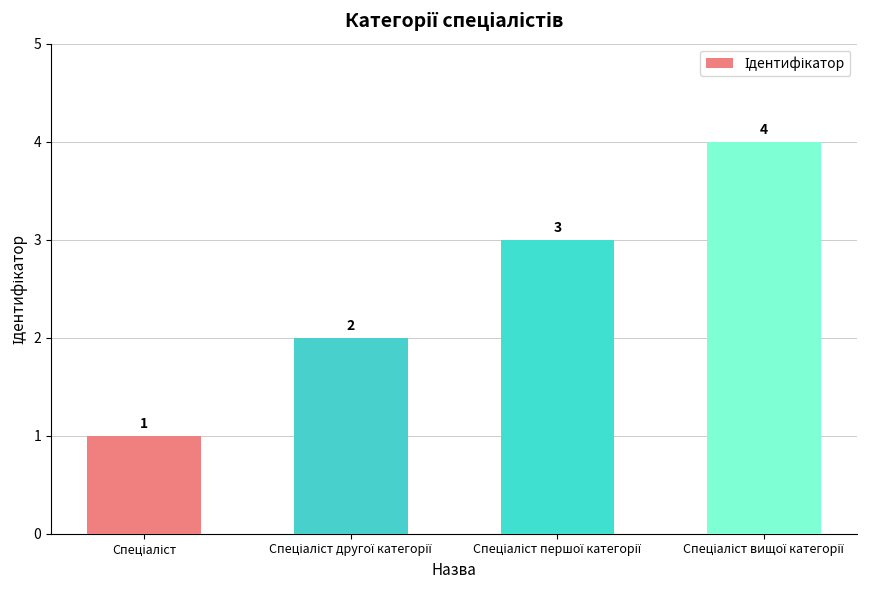

Count the values in the range 2 to 4.

3